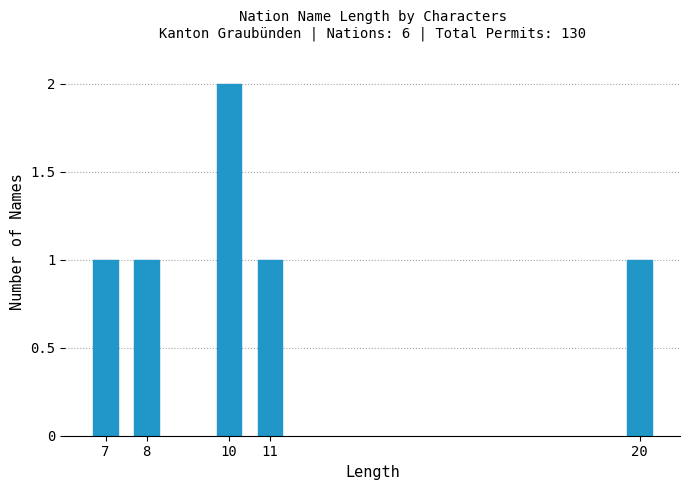

Reading left to right, transcribe all the data shown in this chart.

7=1	8=1	10=2	11=1	20=1